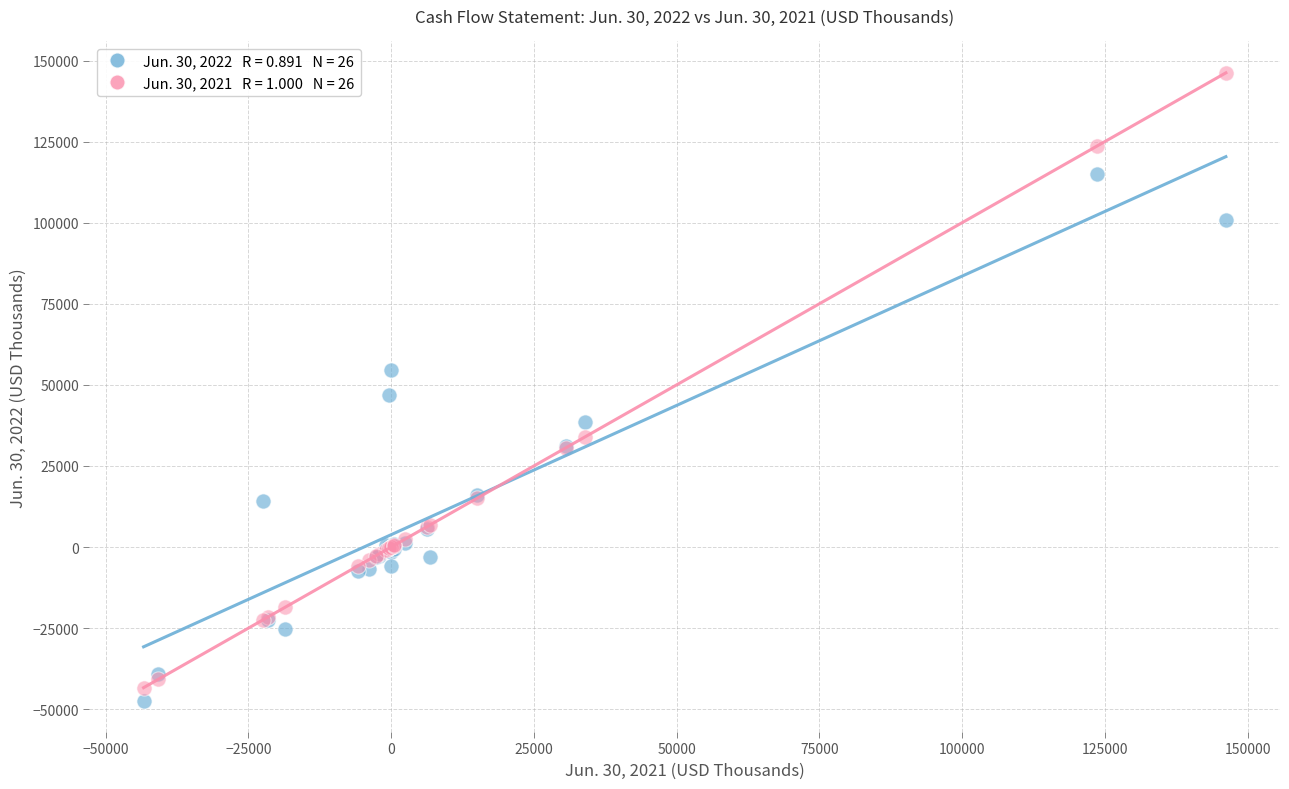

Across all series, what Y value is closest to 49414?

46771